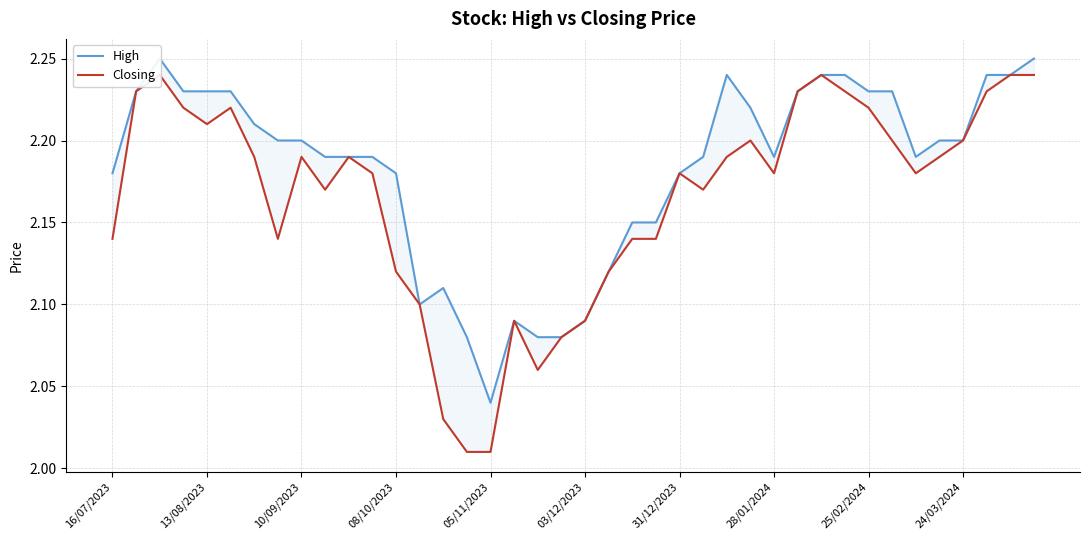

Read the Closing value at 15.

2.0